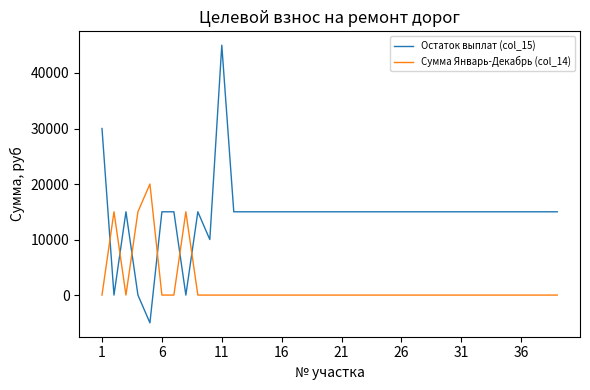

Which series has the largest total across all categories?

Остаток выплат (col_15)